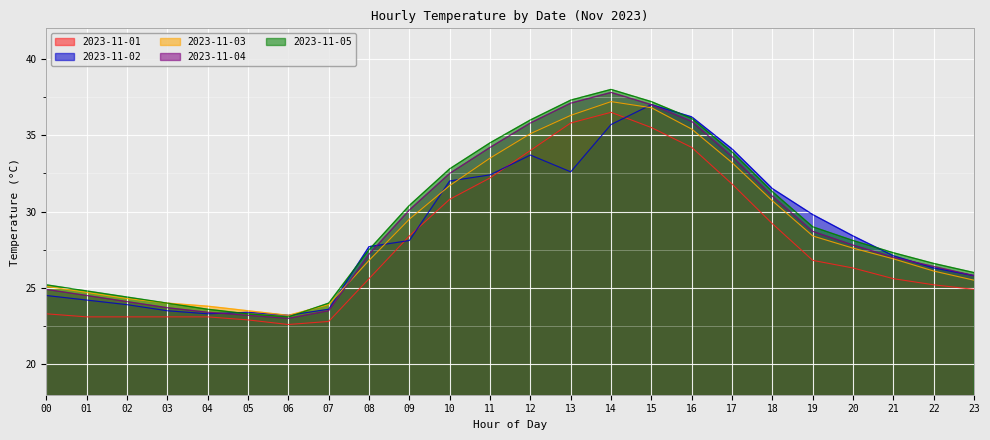

The value of 2023-11-01 at 11 is 32.2. True or false?

True